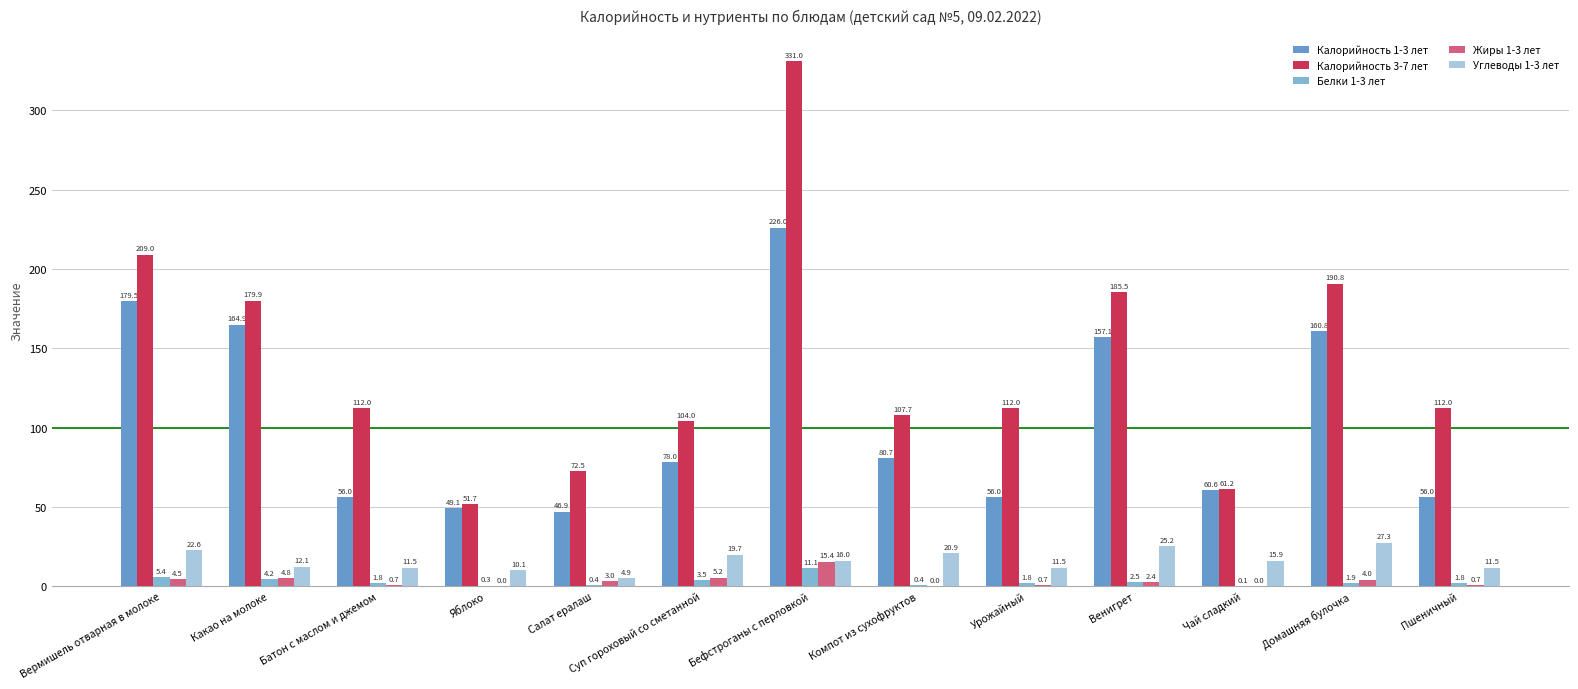

Is it true that Белки 1-3 лет equals 1.8 at Пшеничный?

True